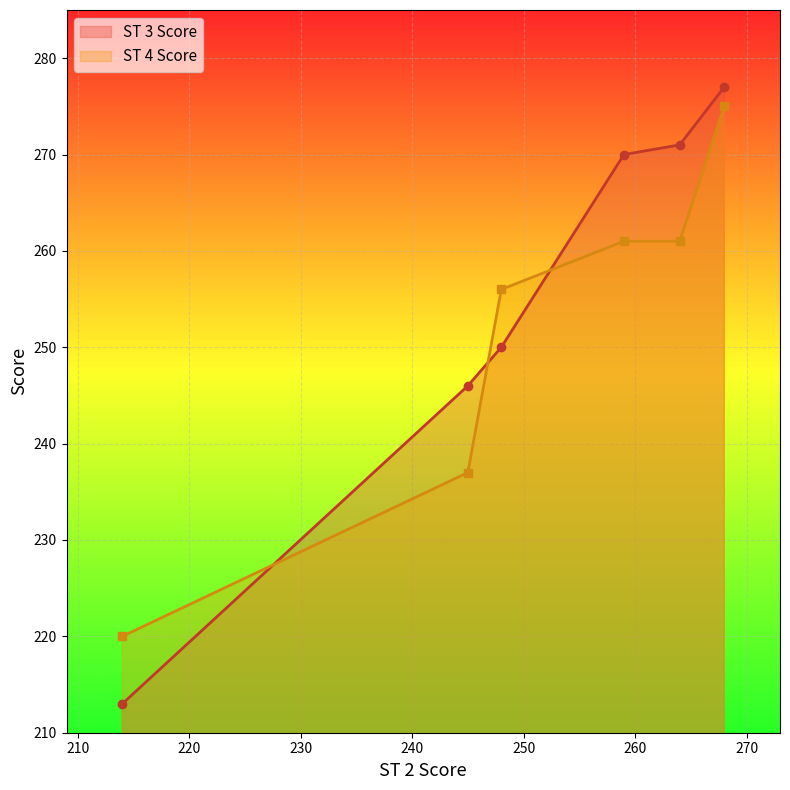

Between 268 and 214, which is larger?

268